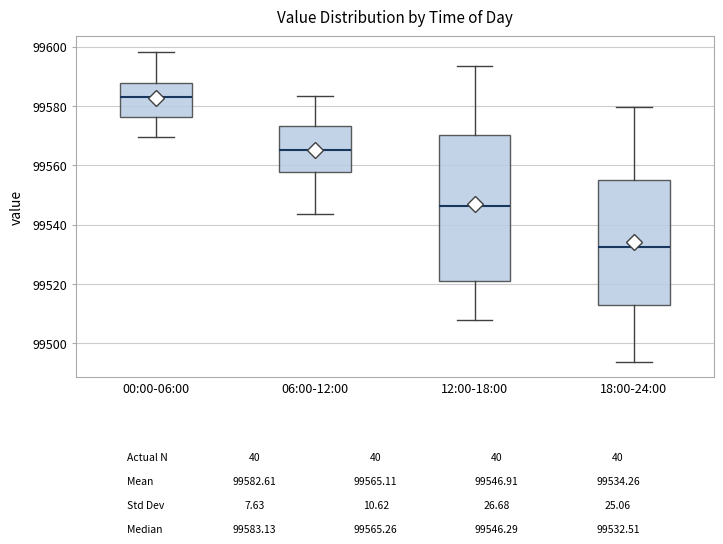

Comparing the boxes themselves (not the whiskers), which one is the tallest?

12:00-18:00